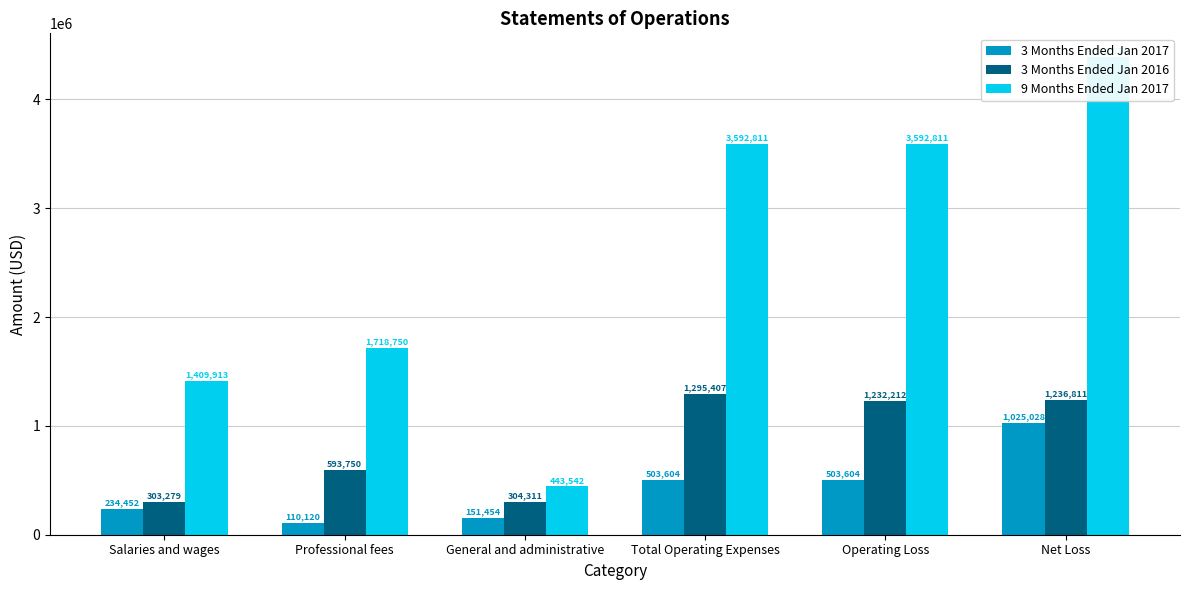

At which label does 3 Months Ended Jan 2017 reach its minimum?

Professional fees